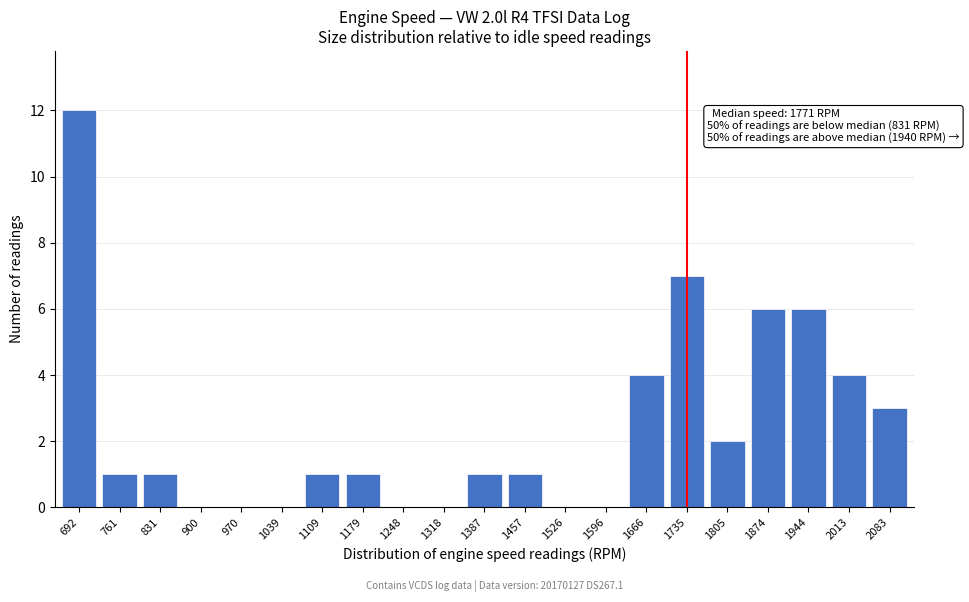

Reading right to left, extract all data points from this chart.

2083=3	2013=4	1944=6	1874=6	1805=2	1735=7	1666=4	1596=0	1526=0	1457=1	1387=1	1318=0	1248=0	1179=1	1109=1	1039=0	970=0	900=0	831=1	761=1	692=12